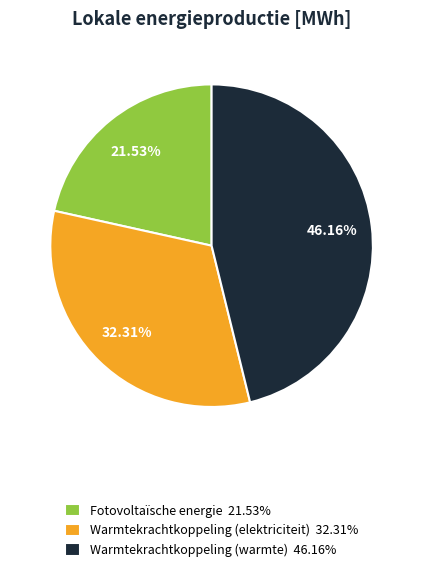

Does Warmtekrachtkoppeling (elektriciteit) represent more than half of the total?

No